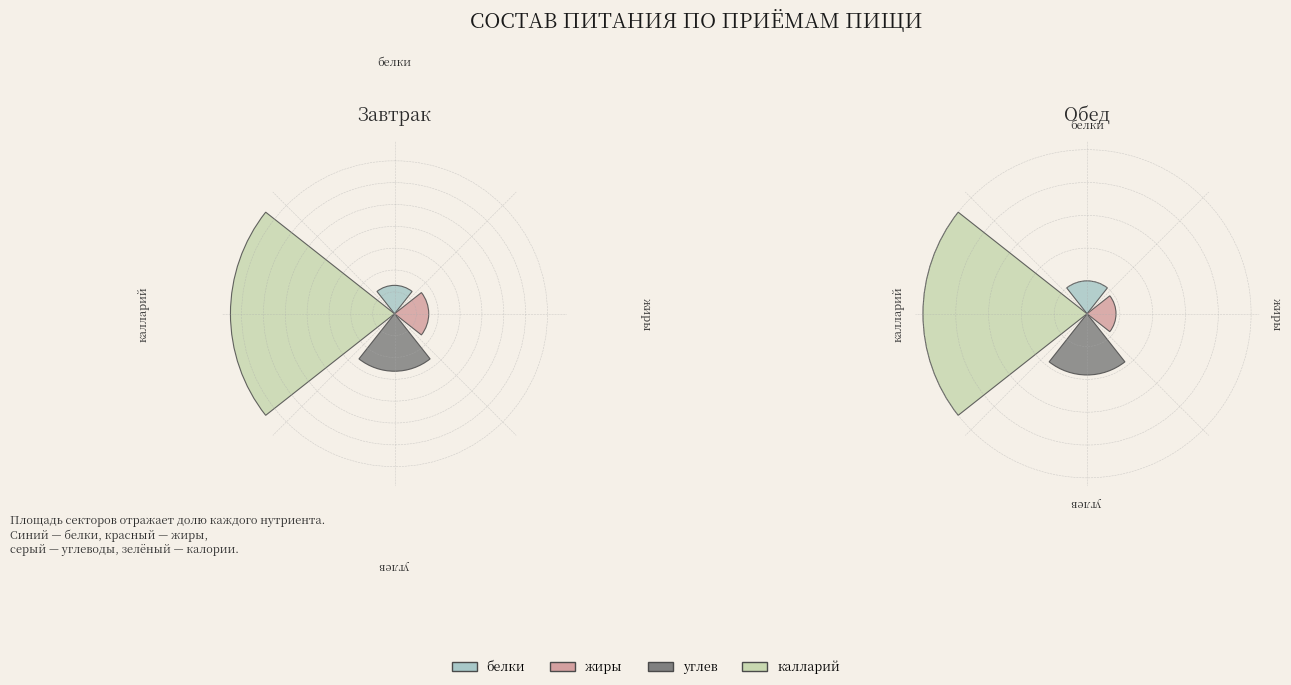

What percentage do Завтрак and Обед together represent?

100.0%